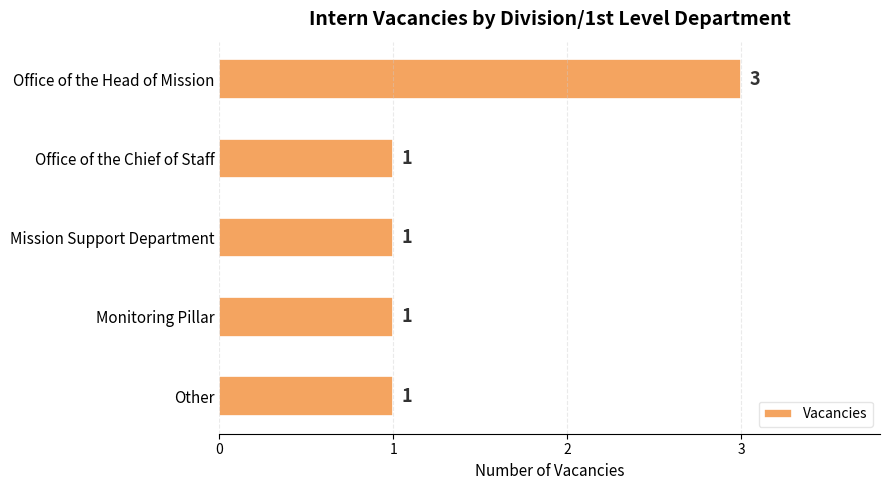

Reading top to bottom, what are all the values shown in this chart?

Office of the Head of Mission=3	Office of the Chief of Staff=1	Mission Support Department=1	Monitoring Pillar=1	Other=1